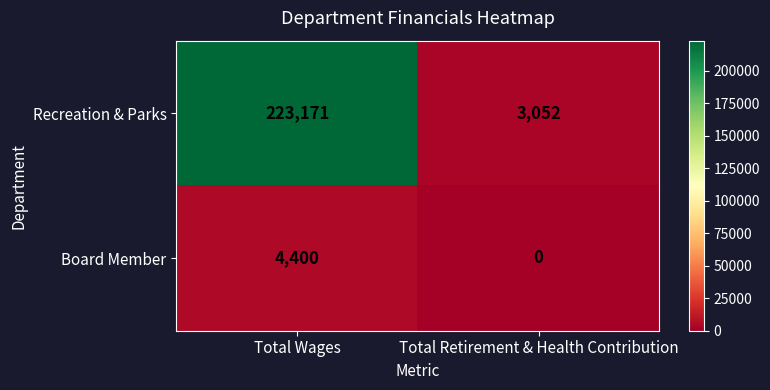

What is the average value of the Board Member series?

2200